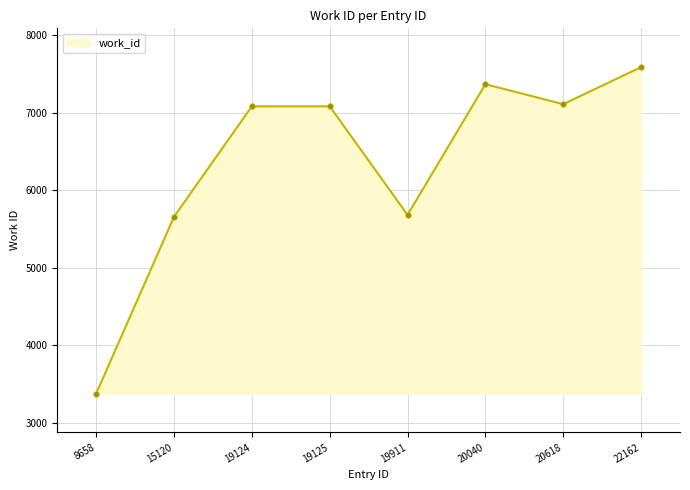

What is the value of the 1st point from the left?

3380